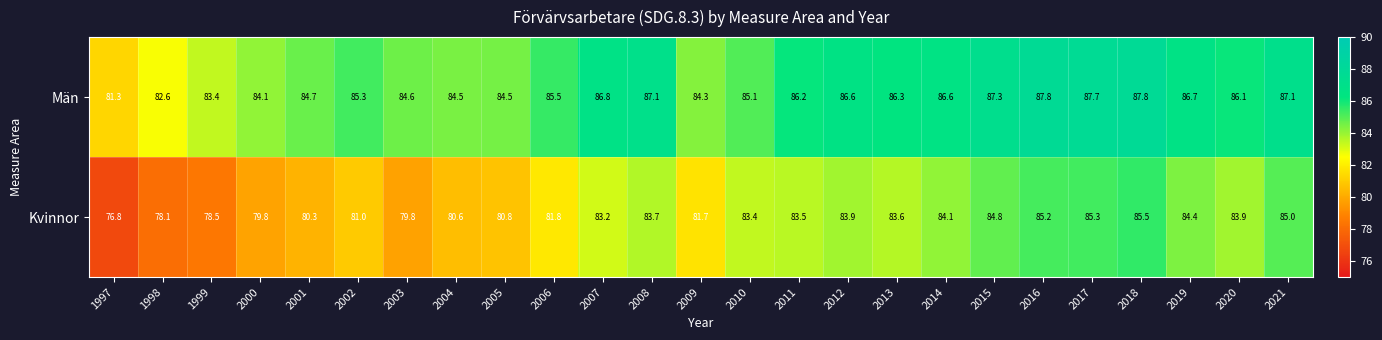

What is the difference between the highest and lowest values at 2011?

2.7